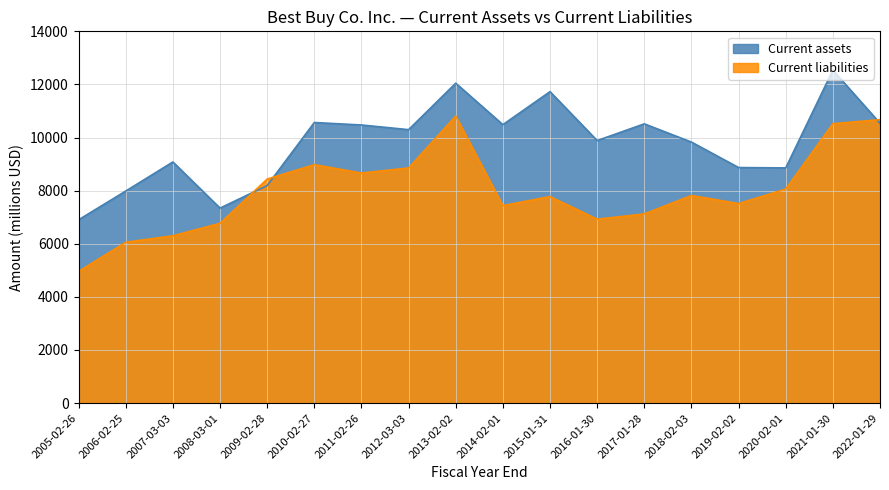

Read the Current assets value at 2011-02-26, to the nearest 100.

10500